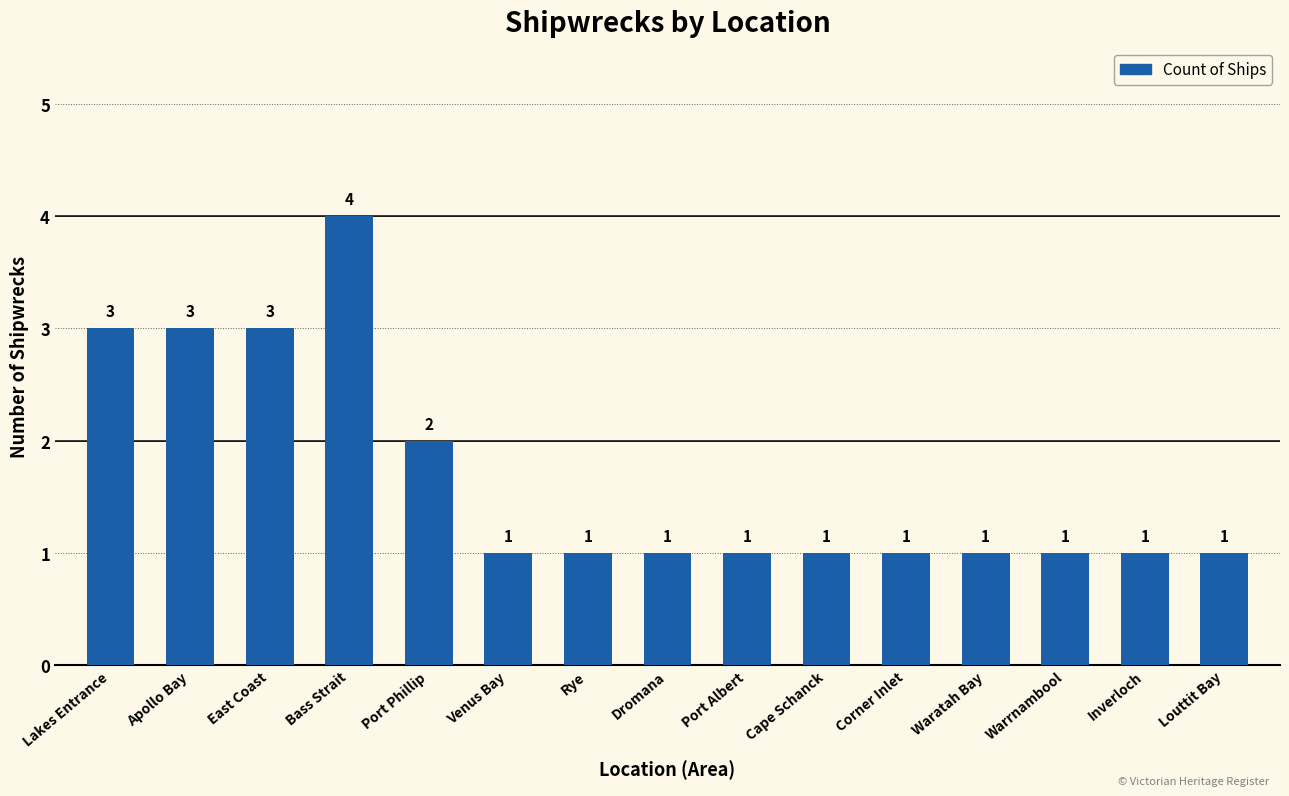

At which category does the chart reach its peak across all series?

Bass Strait